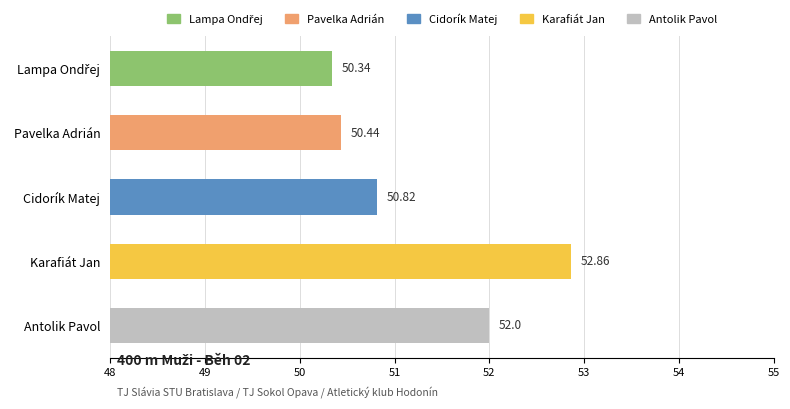

Which category has the highest value across all series?

Karafiát Jan